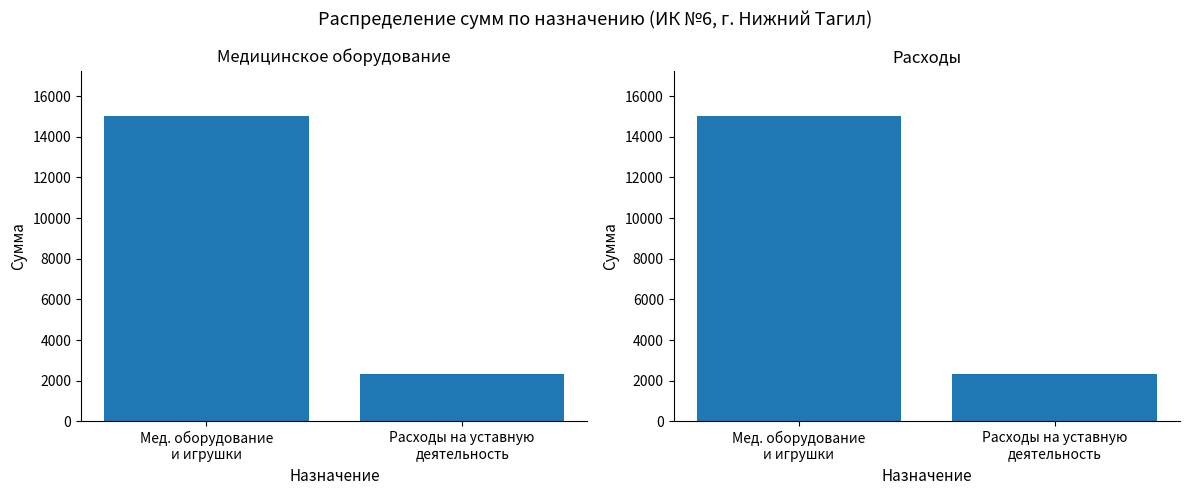

What is the difference between the maximum and minimum values?

12659